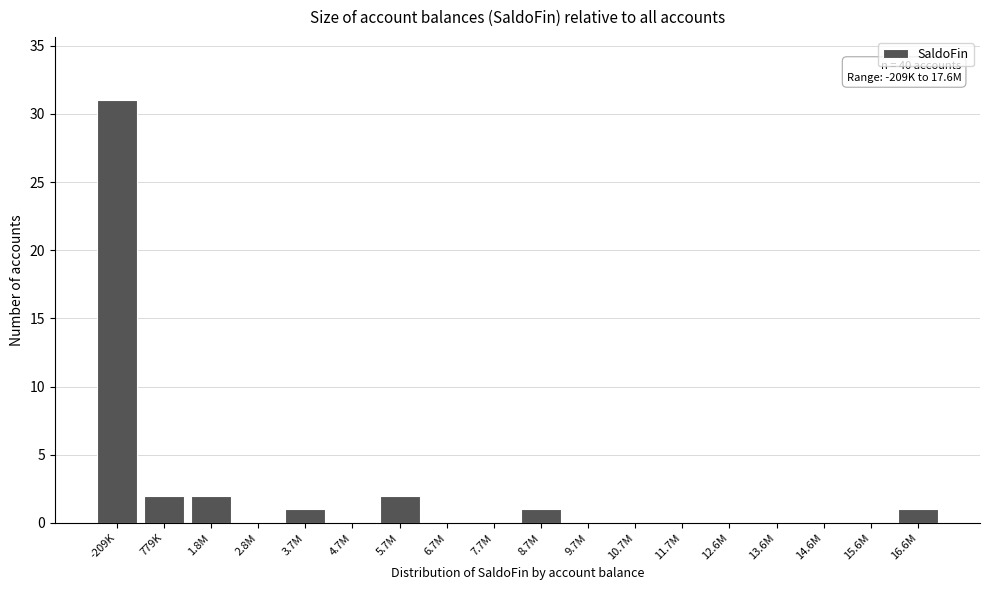

Reading right to left, extract all data points from this chart.

16.6M=1	15.6M=0	14.6M=0	13.6M=0	12.6M=0	11.7M=0	10.7M=0	9.7M=0	8.7M=1	7.7M=0	6.7M=0	5.7M=2	4.7M=0	3.7M=1	2.8M=0	1.8M=2	779K=2	-209K=31